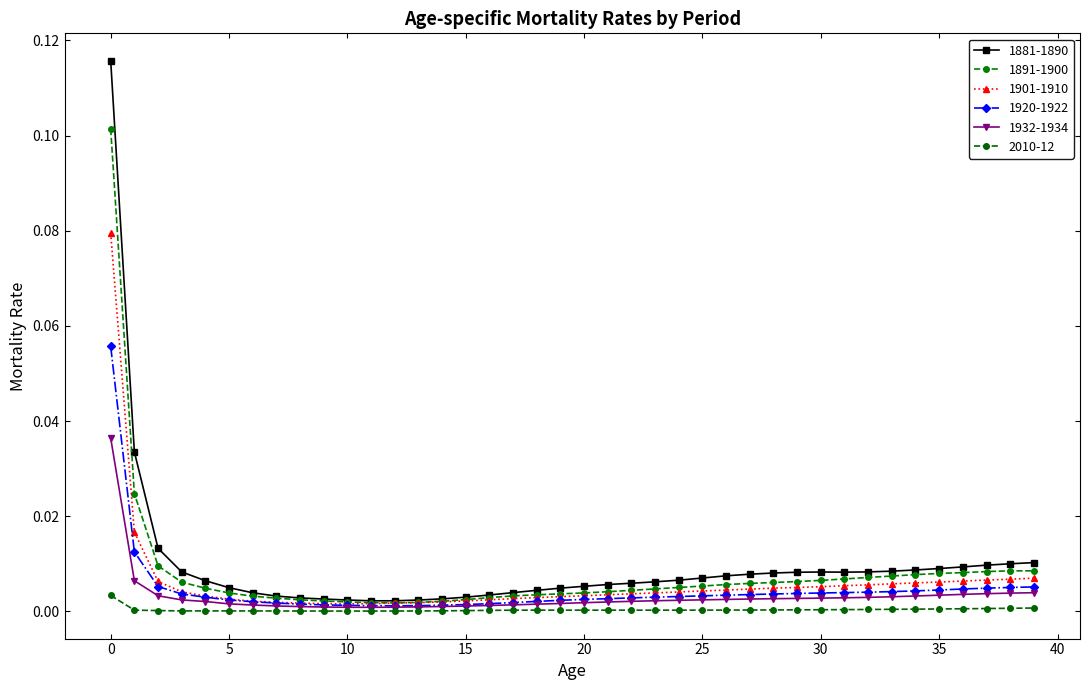

Which series has the largest total across all categories?

1881-1890